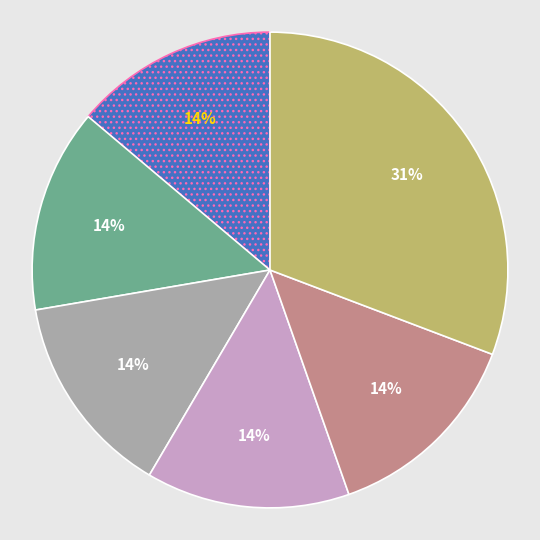

To the nearest percent, what is the difference between the largest and smallest slice percentages?

17%